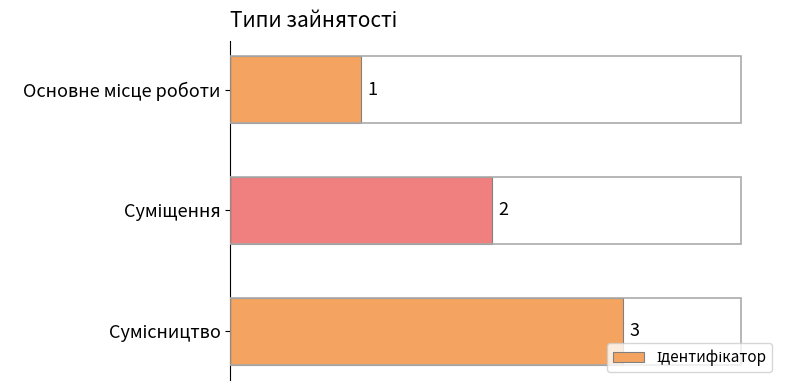

What is the value of the 2nd bar from the top?

2